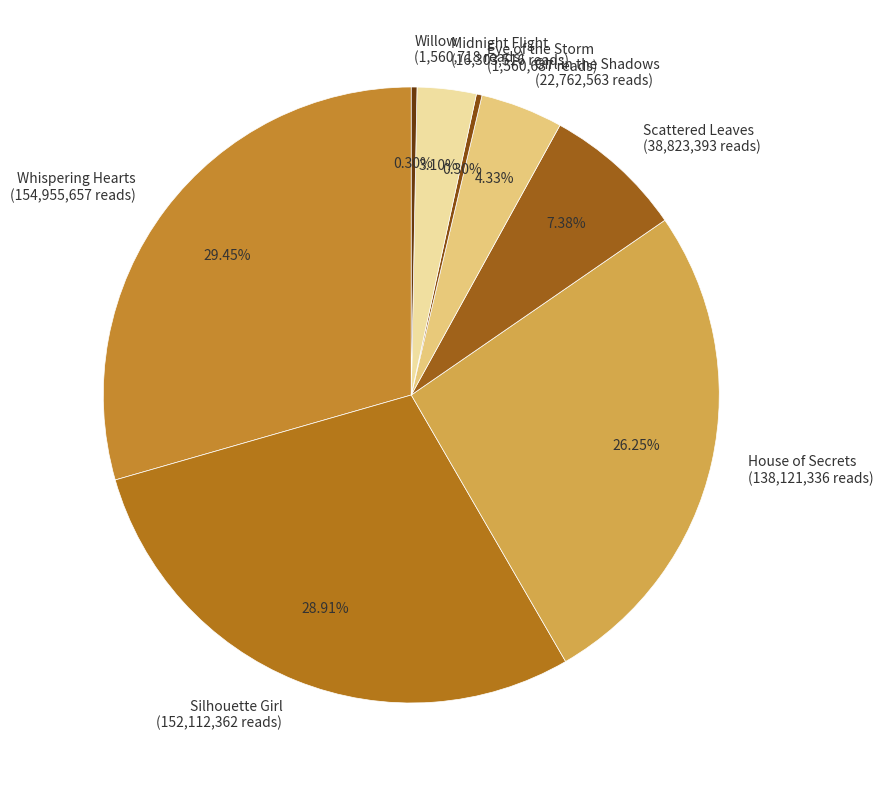

How many slices are in this pie chart?

8